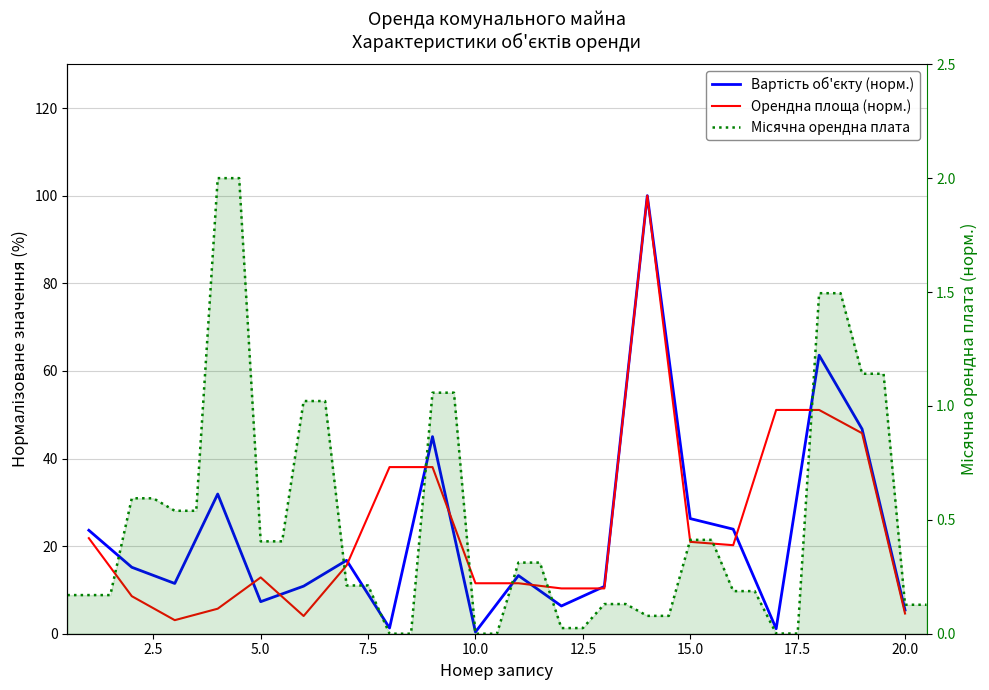

What is the average value of the Вартість об'єкту (грн) series?

23.1